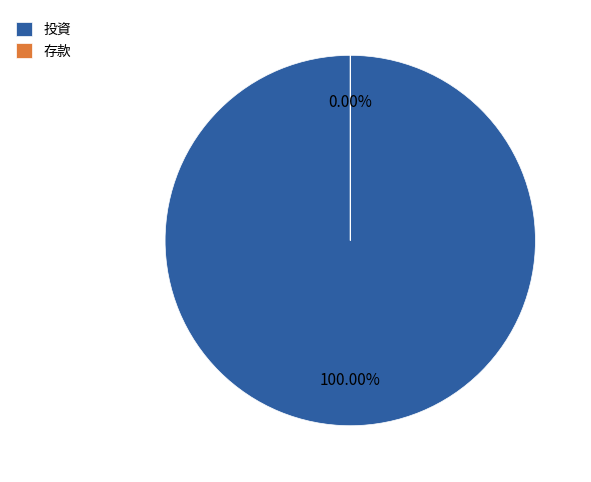

Combined, what portion of the pie is 存款 and 投資?

100.0%